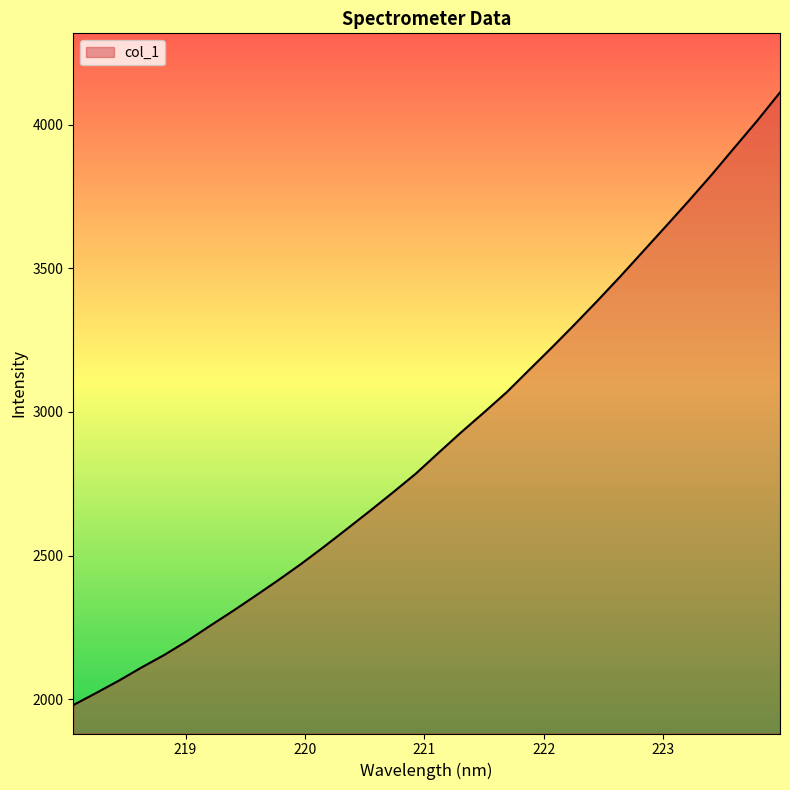

What is the greatest value displayed?

4112.1